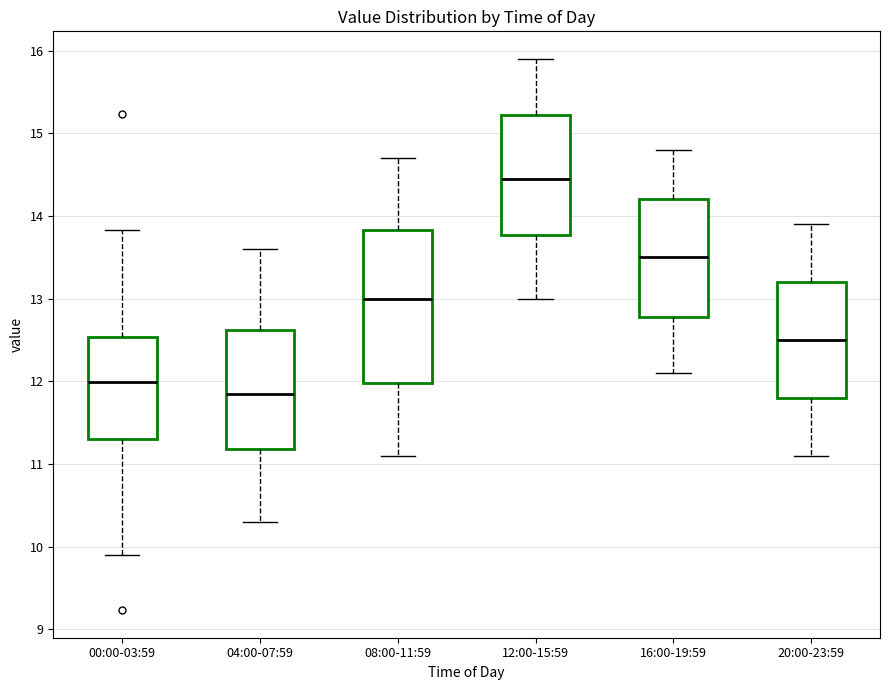

Where does the lower whisker of the box for 12:00-15:59 end on the y-axis? The values are not printed on the chart, so give them approximately, as read against the axis.

13.0